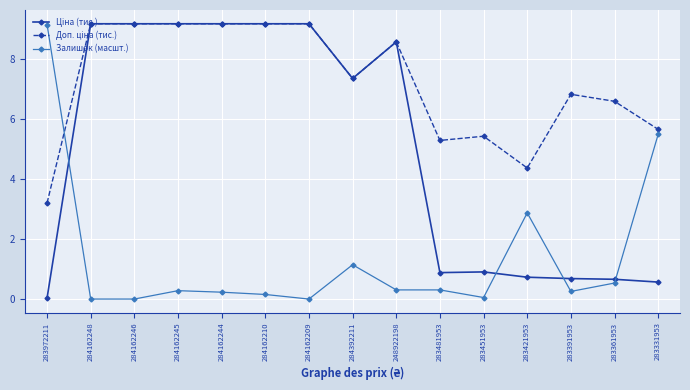

What is the label of the 6th point from the right?

283481953